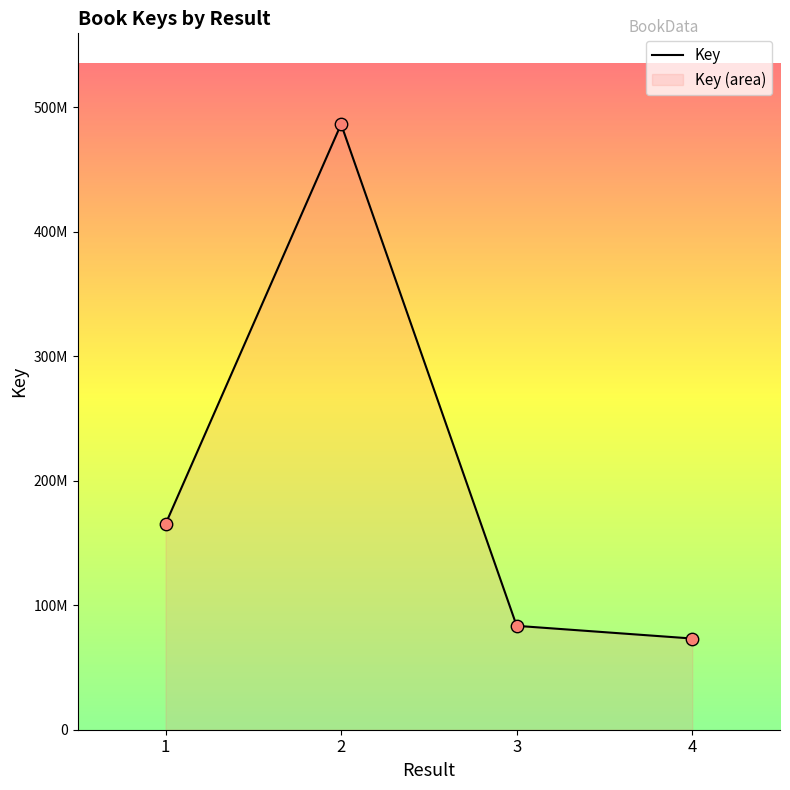

What is the change in value from 1 to 3?

-81745950